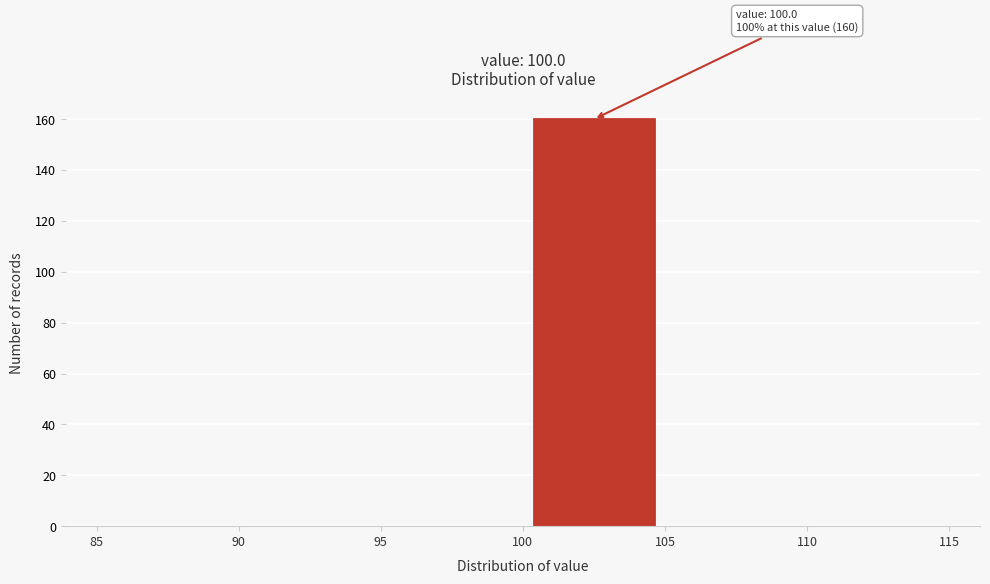

Over which range of the x-axis is the bar tallest?

100 to 105